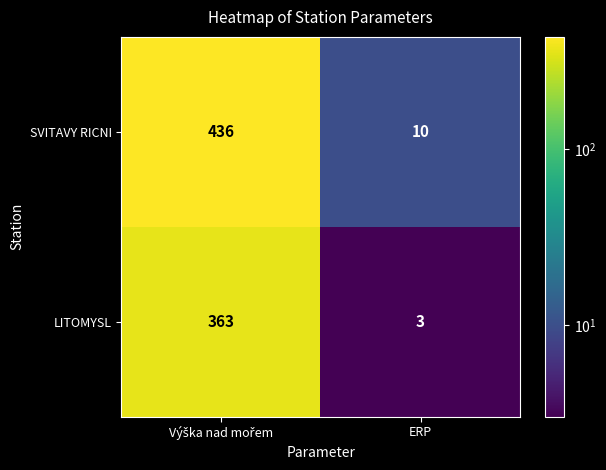

Reading left to right, list all the values displayed in this chart.

SVITAVY RICNI: 436	10
LITOMYSL: 363	3